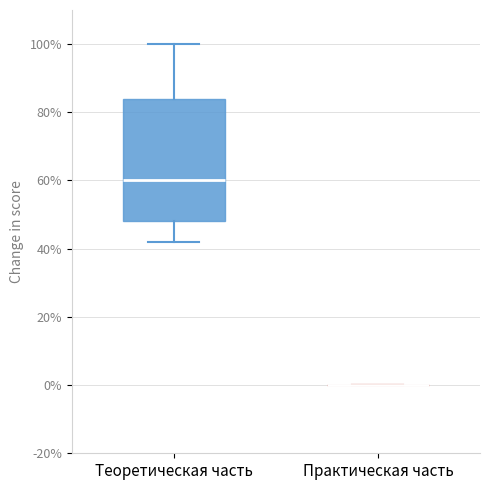

Reading left to right, read every box against the y-axis: the position of its median line, the range the box covers, and the ends of its whiskers. The values are not printed on the chart, so give them approximately, as read against the axis.

Теоретическая часть: median 60, box 48 to 84, whiskers 42 to 100
Практическая часть: box collapsed to a line at 0, whiskers 0 to 0